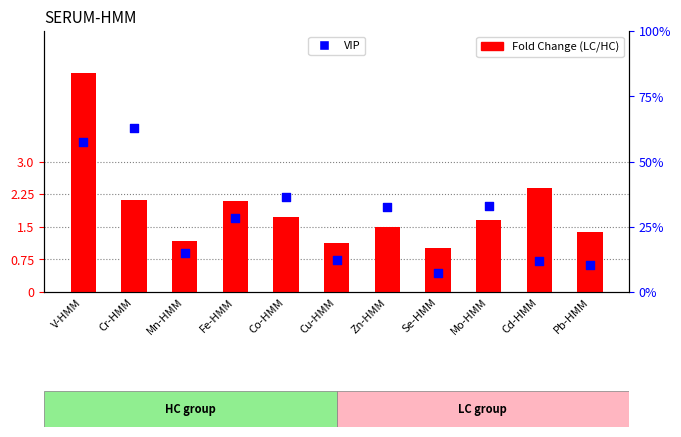

What is the total value across all series at Zn-HMM?

2.5